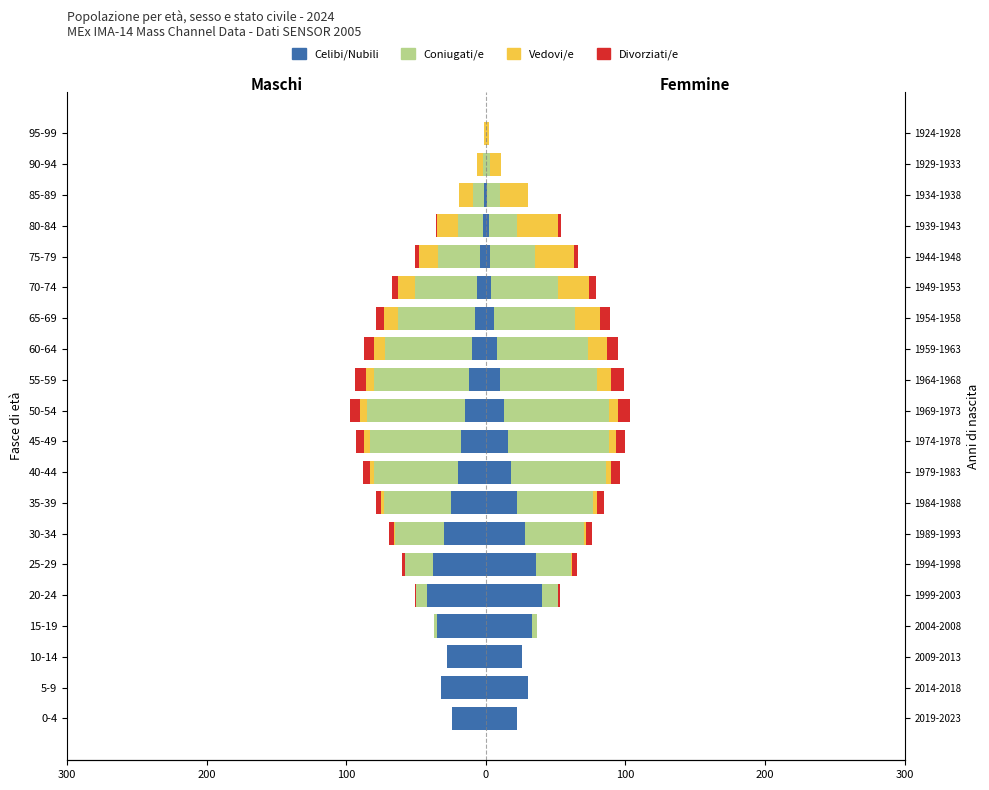

How many bars are there in total?

80